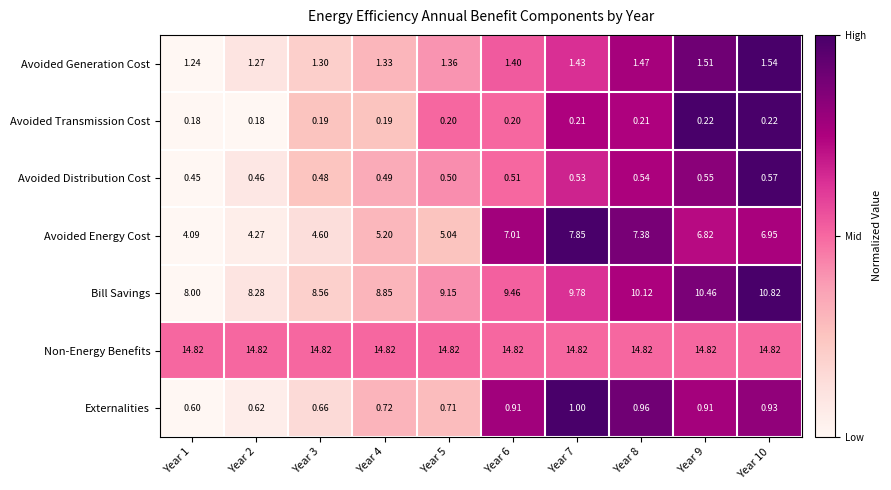

Is the value of Avoided Energy Cost at Year 2 greater than the value of Avoided Transmission Cost at Year 9?

Yes